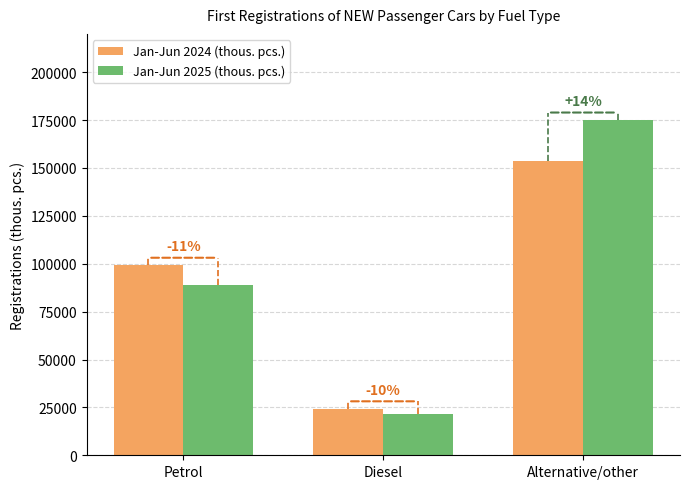

What are all the series names shown in the legend?

Jan-Jun 2024 (thous. pcs.), Jan-Jun 2025 (thous. pcs.)